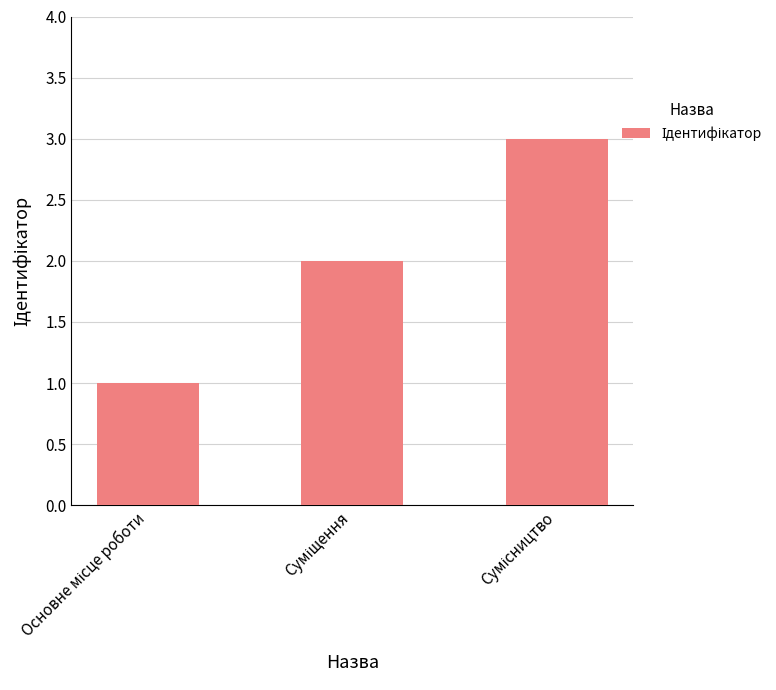

What is the value of the 2nd bar from the left?

2